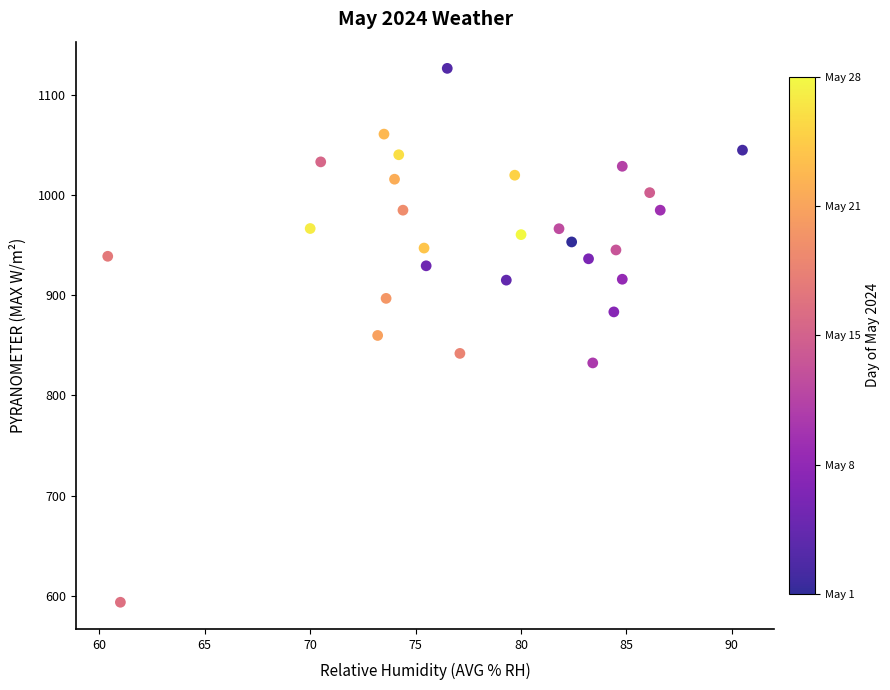

What is the range of Y values (max minus min)?

532.7